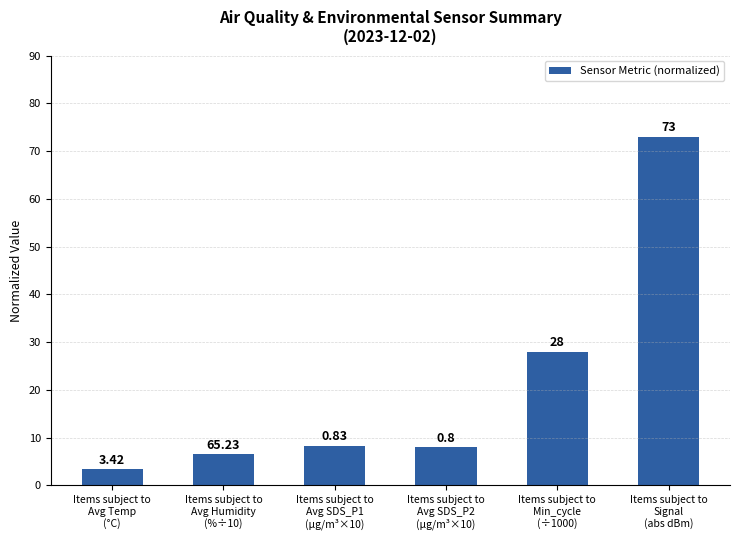

What is the sum of all values?

127.2